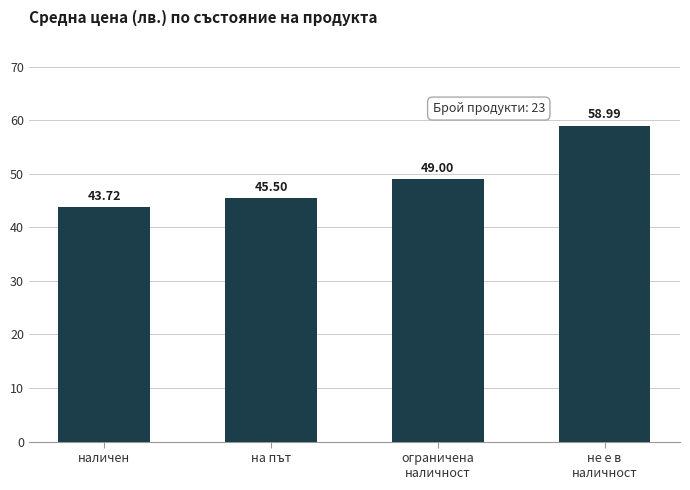

Reading left to right, list all the values displayed in this chart.

43.7	45.5	49.0	59.0